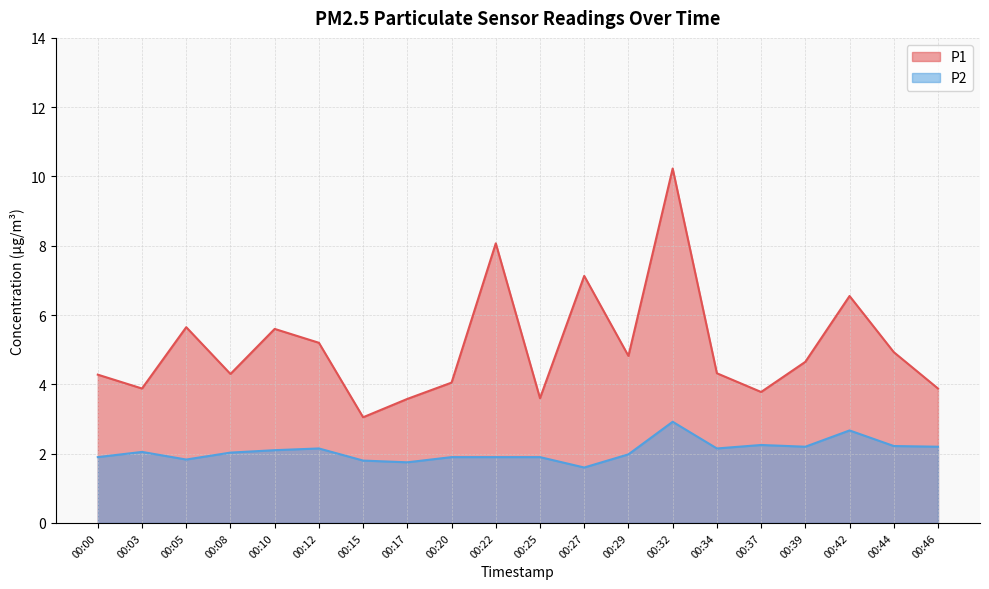

What are all the series names shown in the legend?

P1, P2